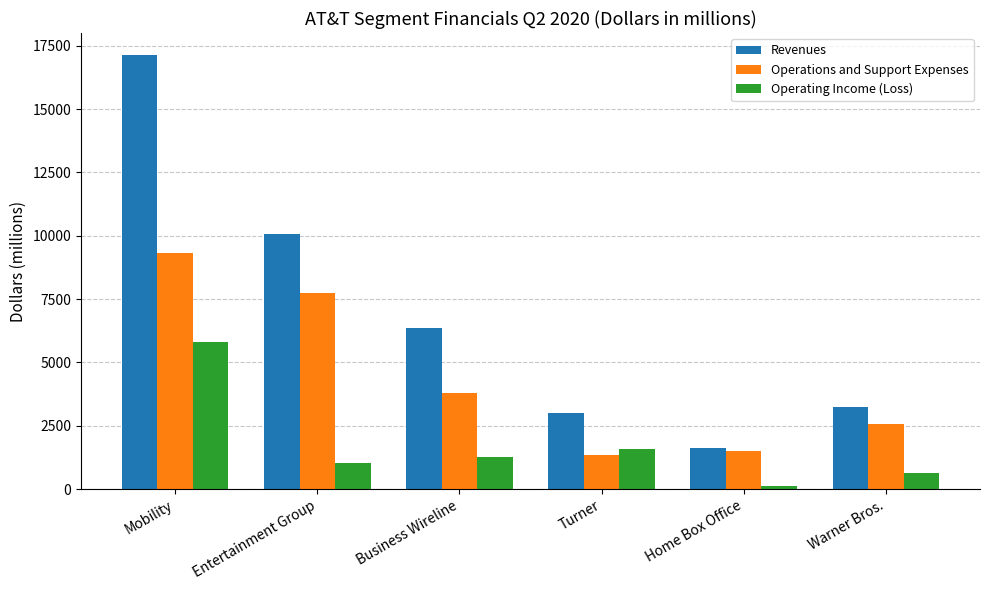

How many values in the Revenues series are below 6374?

3